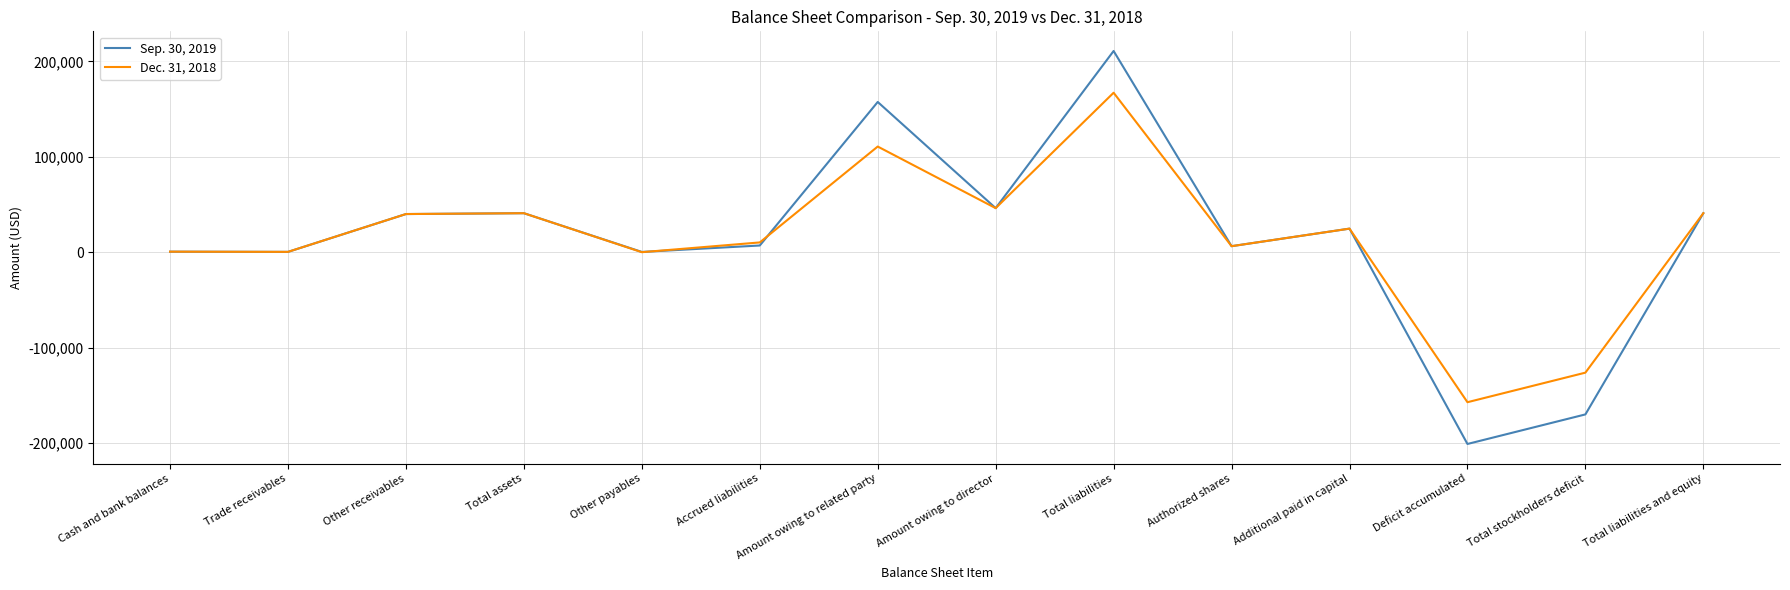

True or false: Sep. 30, 2019 has more than 1 points higher than both neighbors.

True